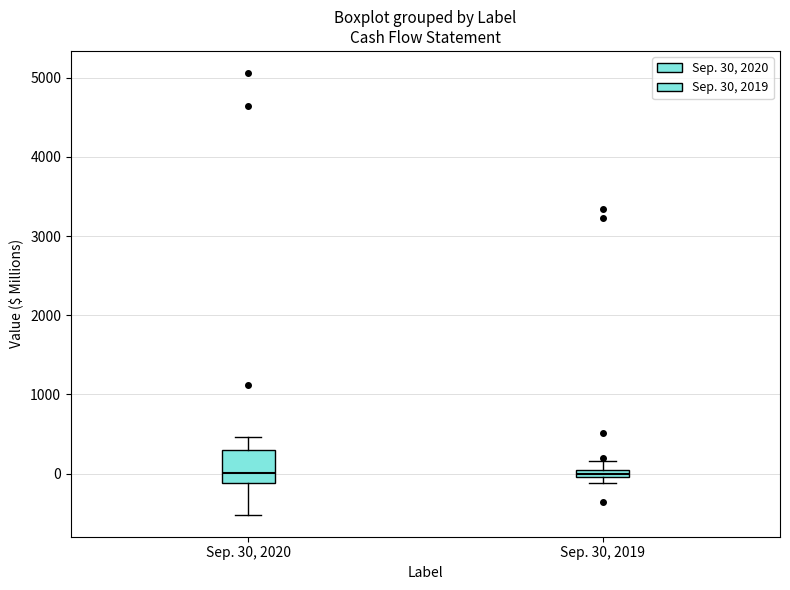

Where is the upper edge of the box for Sep. 30, 2019 on the y-axis? The values are not printed on the chart, so give them approximately, as read against the axis.

100